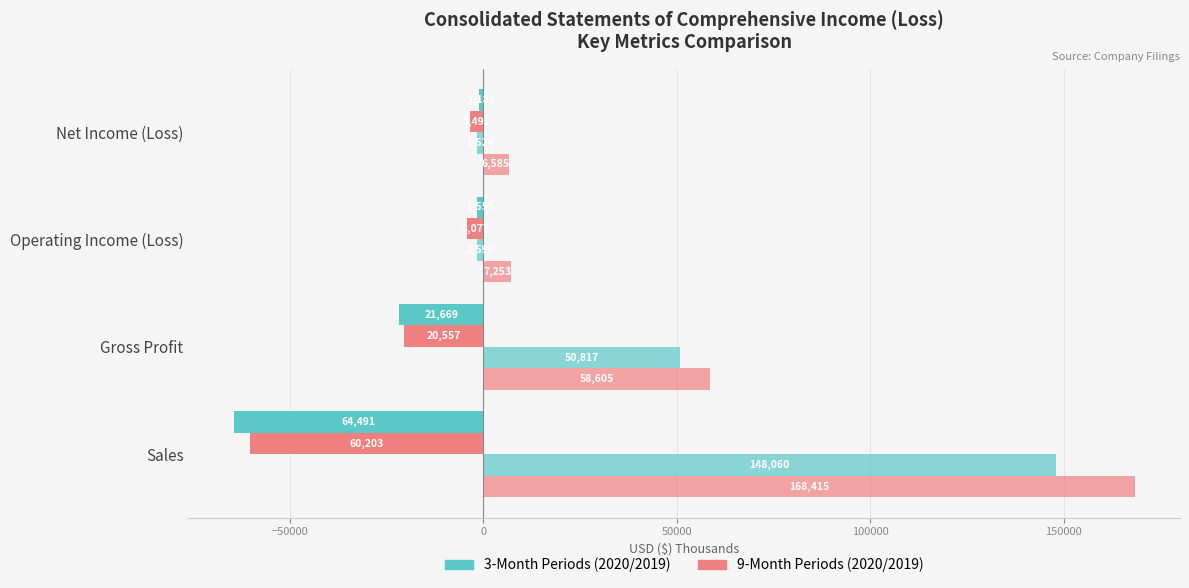

What is the smallest value displayed?

-64491